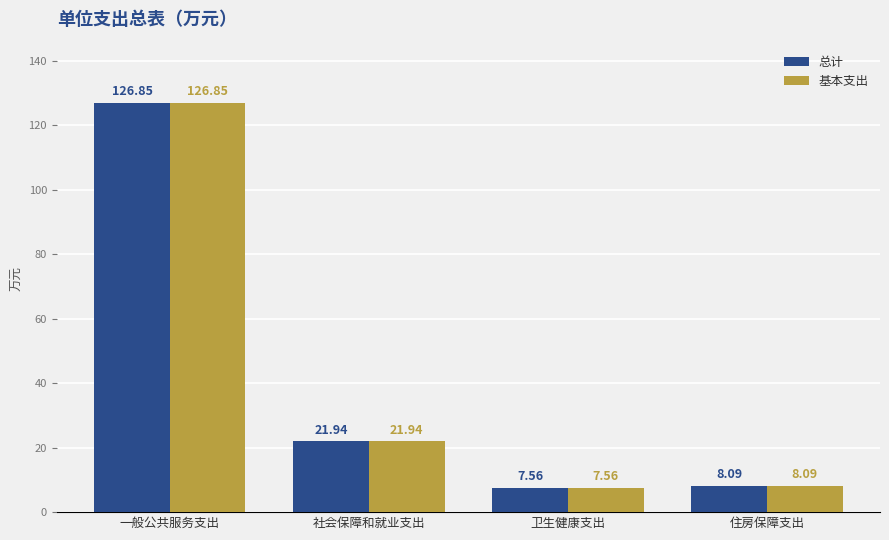

Which category has the lowest value across all series?

卫生健康支出